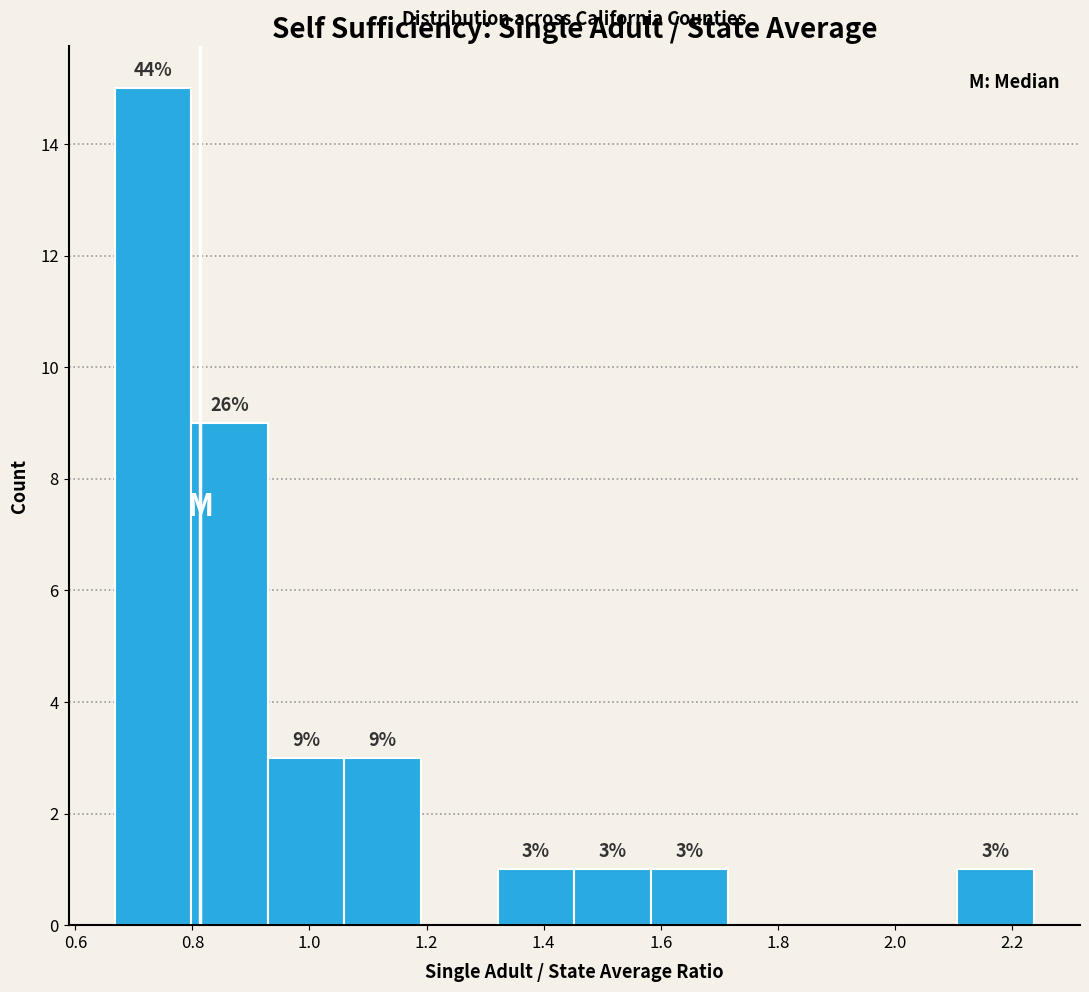

Over which range of the x-axis is the bar tallest?

0.66 to 0.80